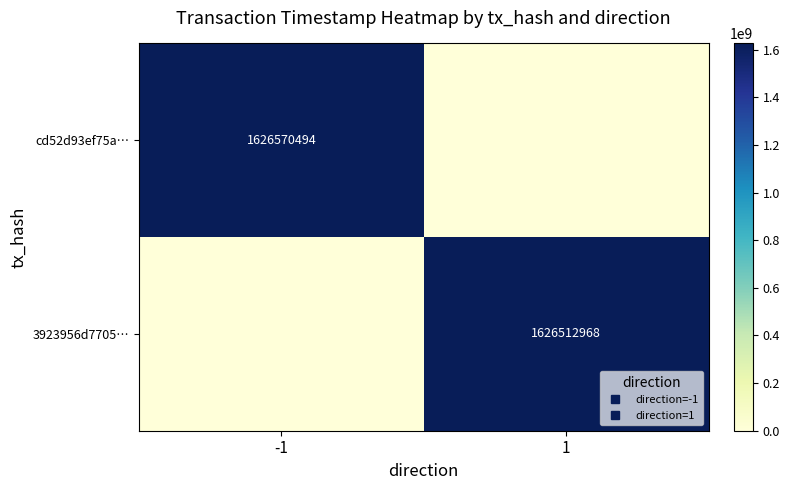

How many positive values does the 3923956d7705… series have?

1